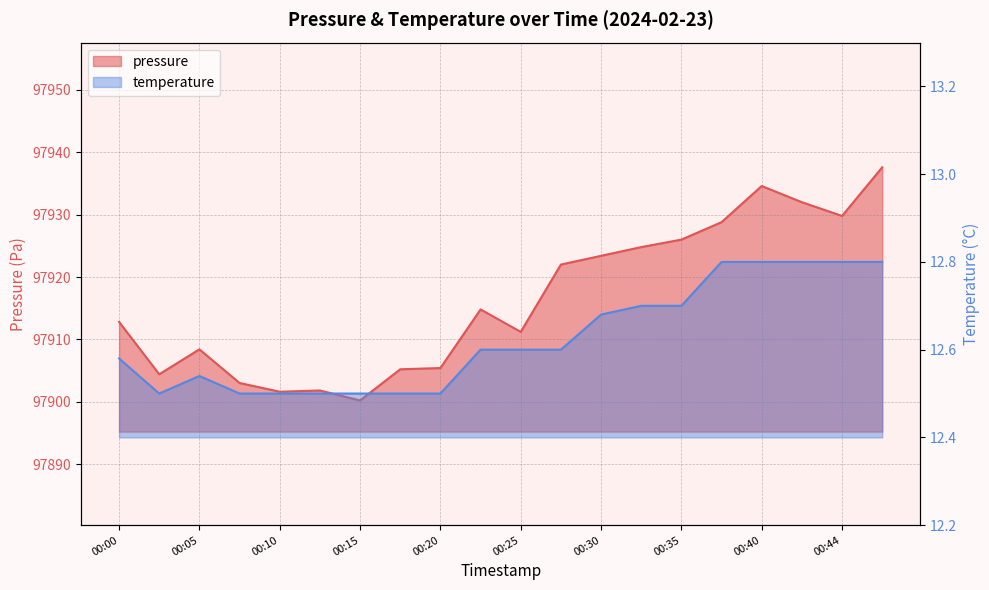

What is the total value across all series at 00:00?

97925.4